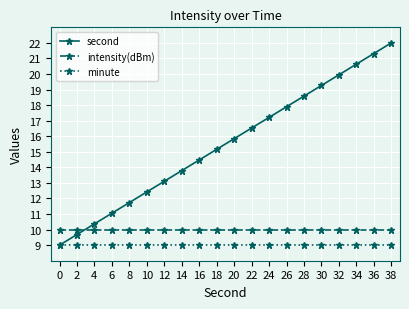

The value of second at 0 is 9.0. True or false?

True